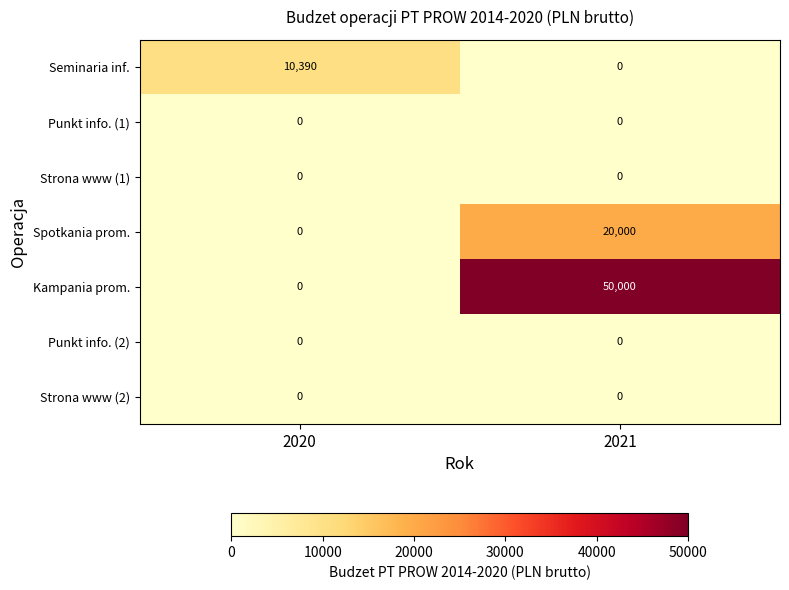

How many values in the Spotkania prom. series are below 20000?

1